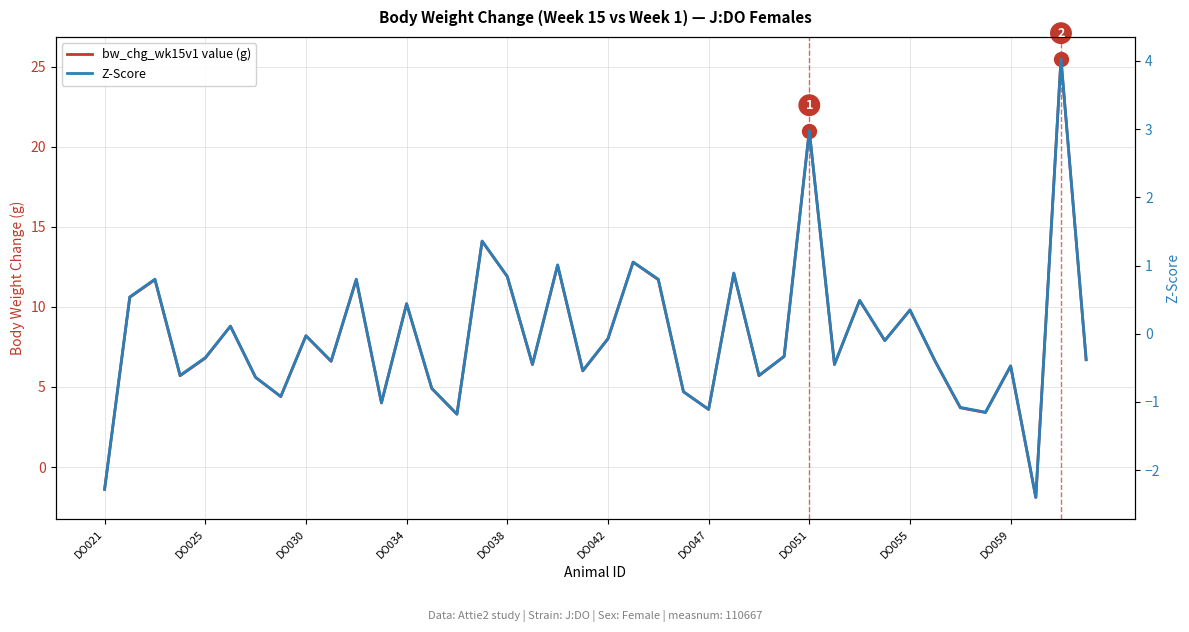

Which series changed the most between 14 and 30?

bw_chg_wk15v1 value (g)